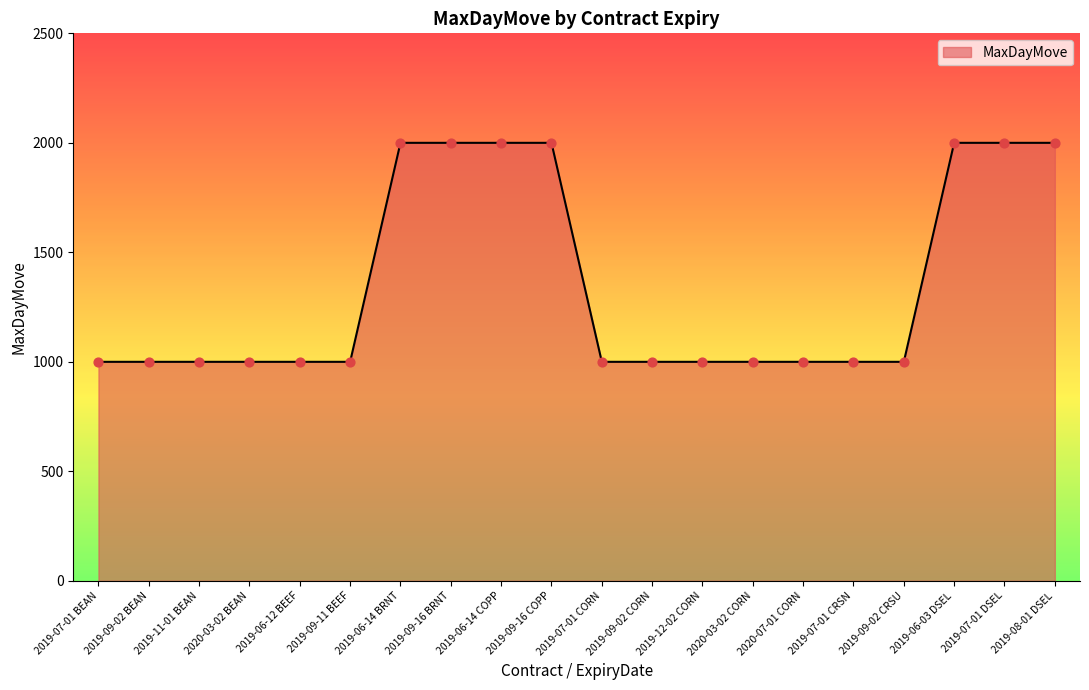

Approximately how many times larger is the value at 2019-09-02 CORN compared to 2020-03-02 CORN?

1.0